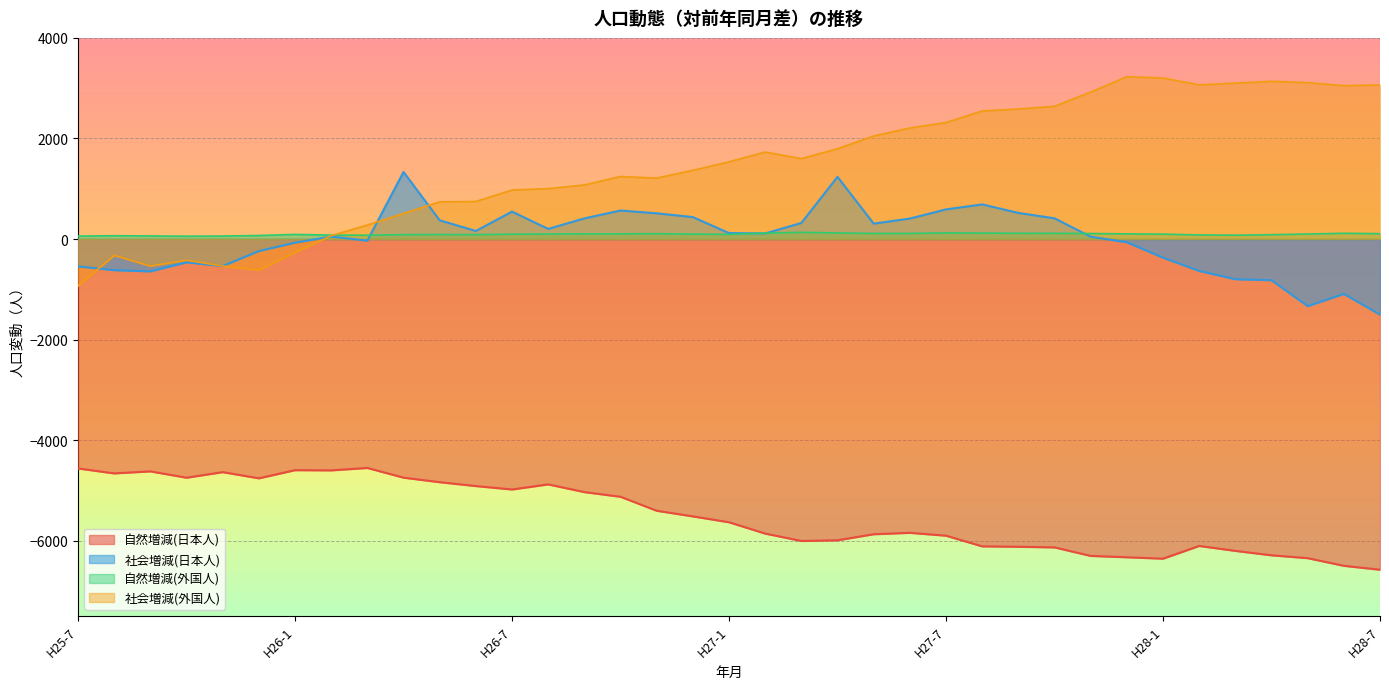

What is the label of the 17th point from the left?

H26-11